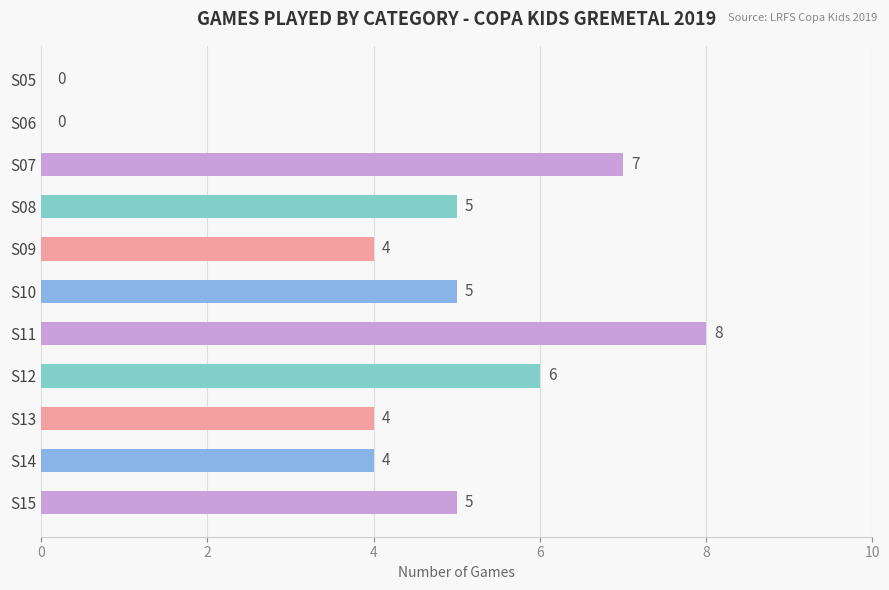

What is the change in value from S05 to S11?

+8